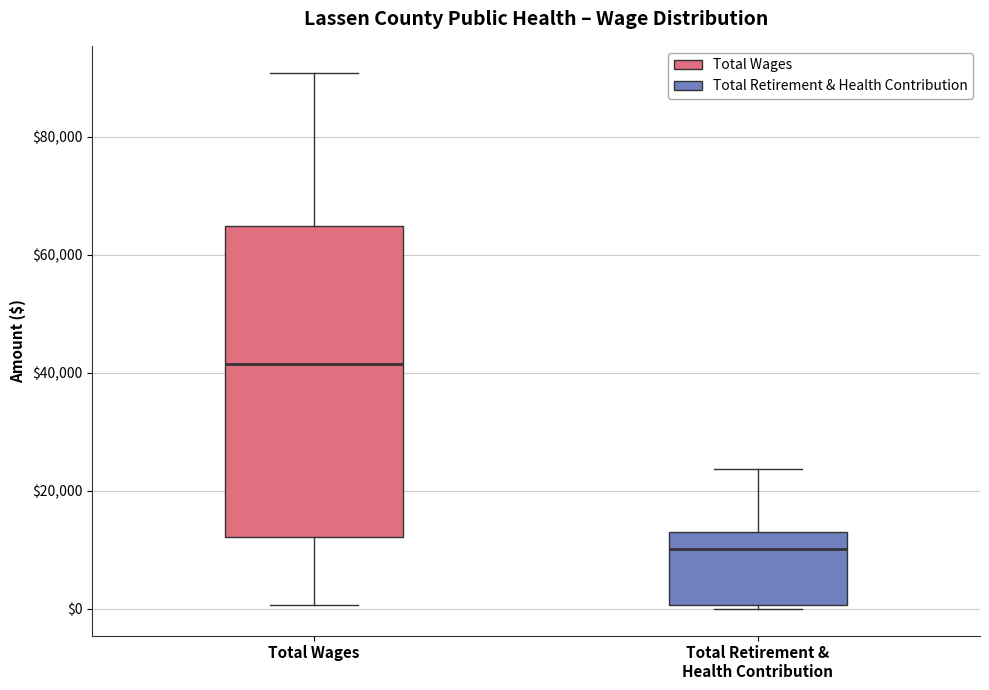

Which box is the tallest, from its lower edge to its upper edge?

Total Wages